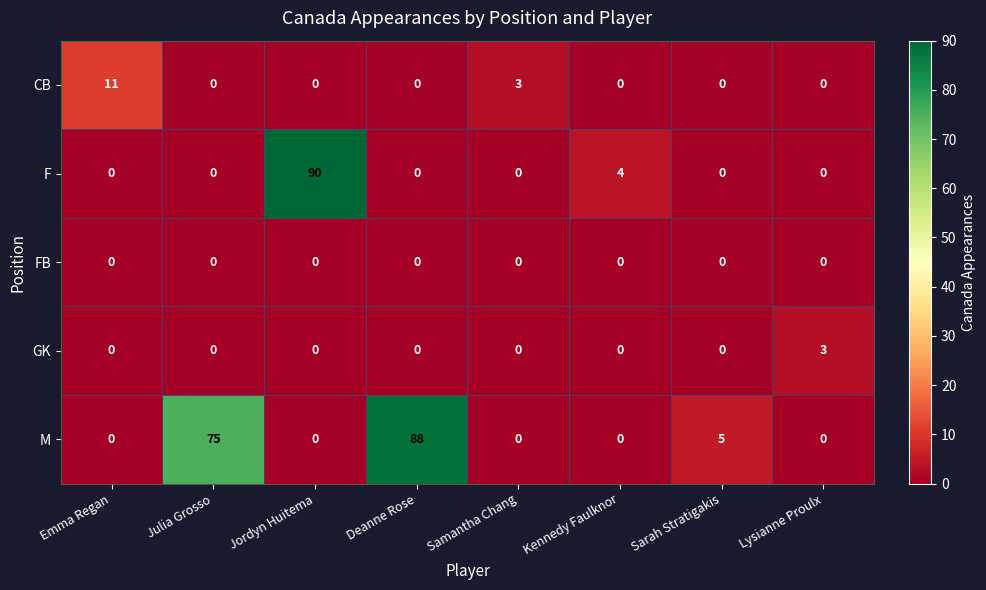

What is the difference between the M values at Kennedy Faulknor and Deanne Rose?

88